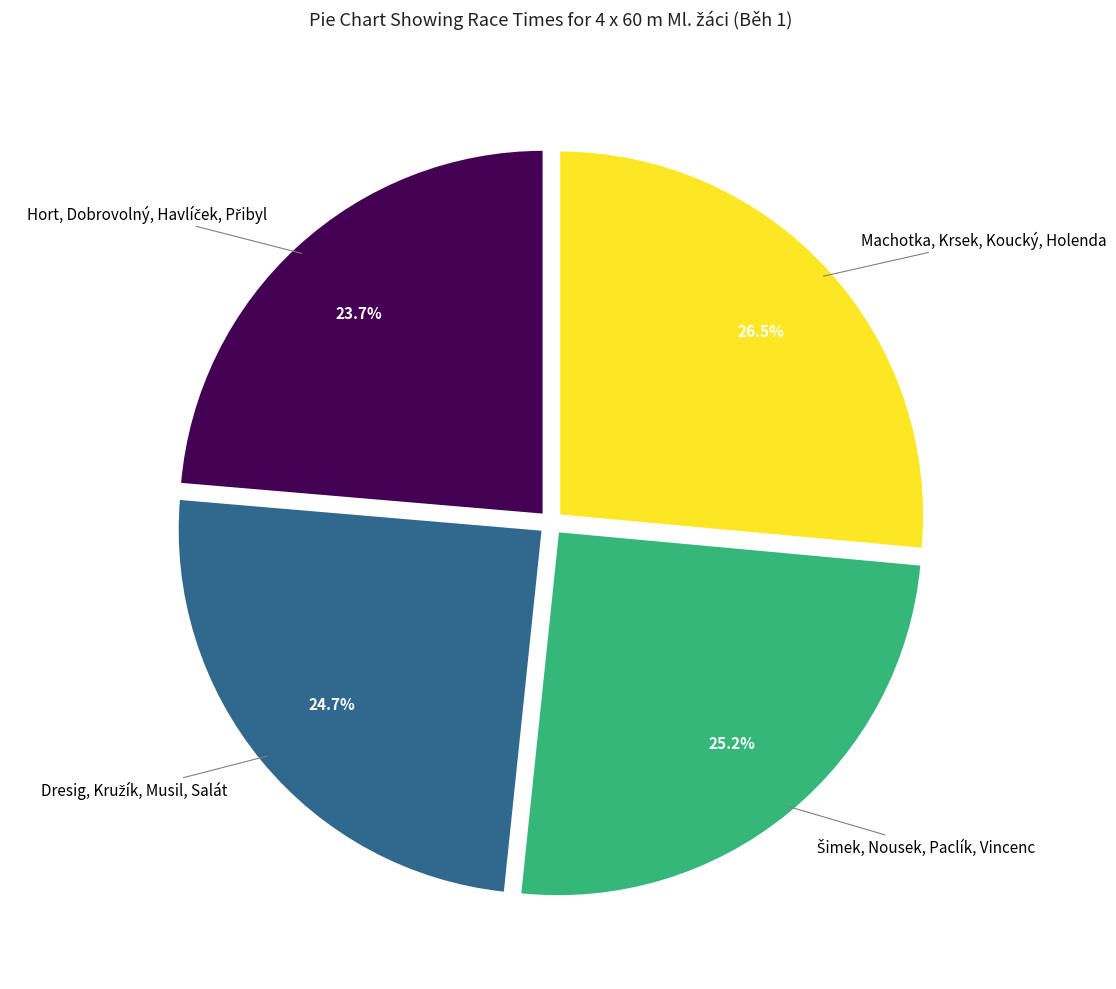

Is there any slice that represents more than half of the pie?

No